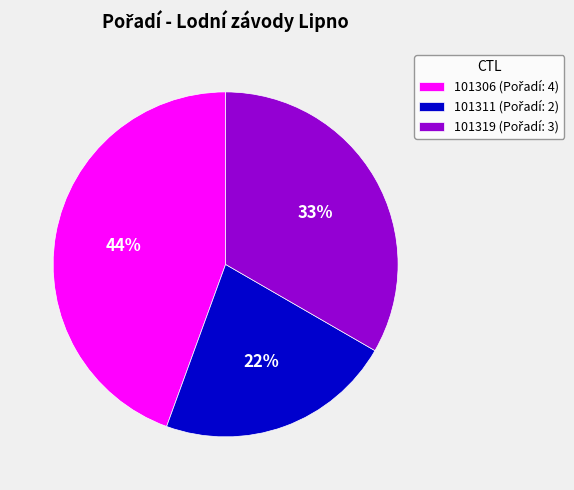

To the nearest percent, what is the average slice percentage?

33%